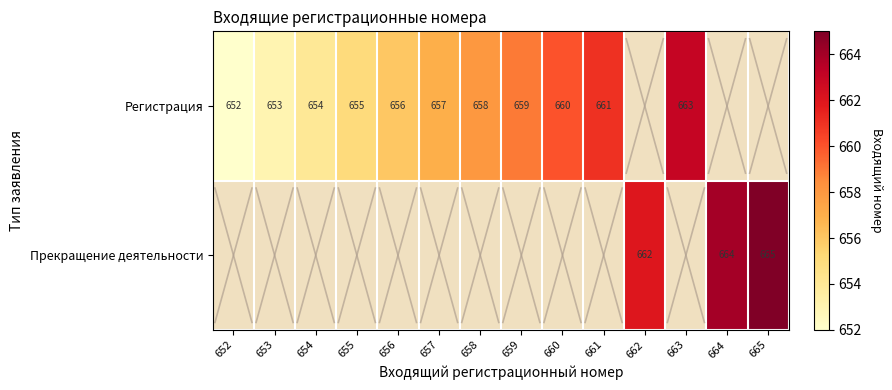

What is the sum of the Регистрация values at 656 and 660?

1316